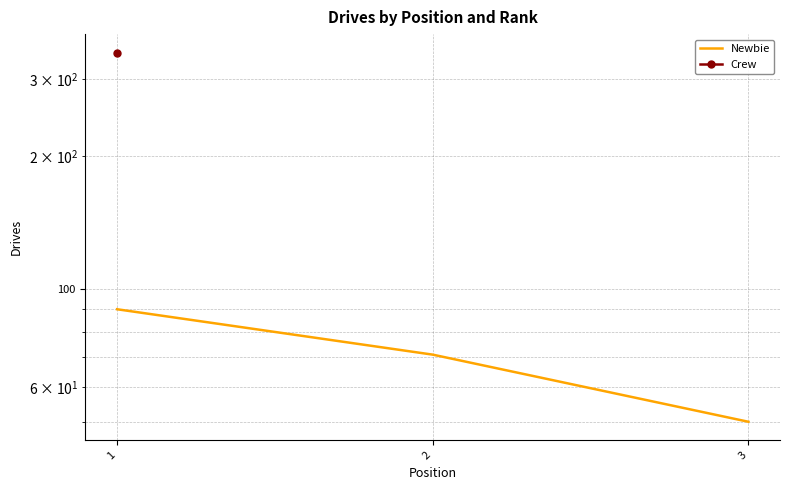

What is the change in value from 1 to 2?

-19